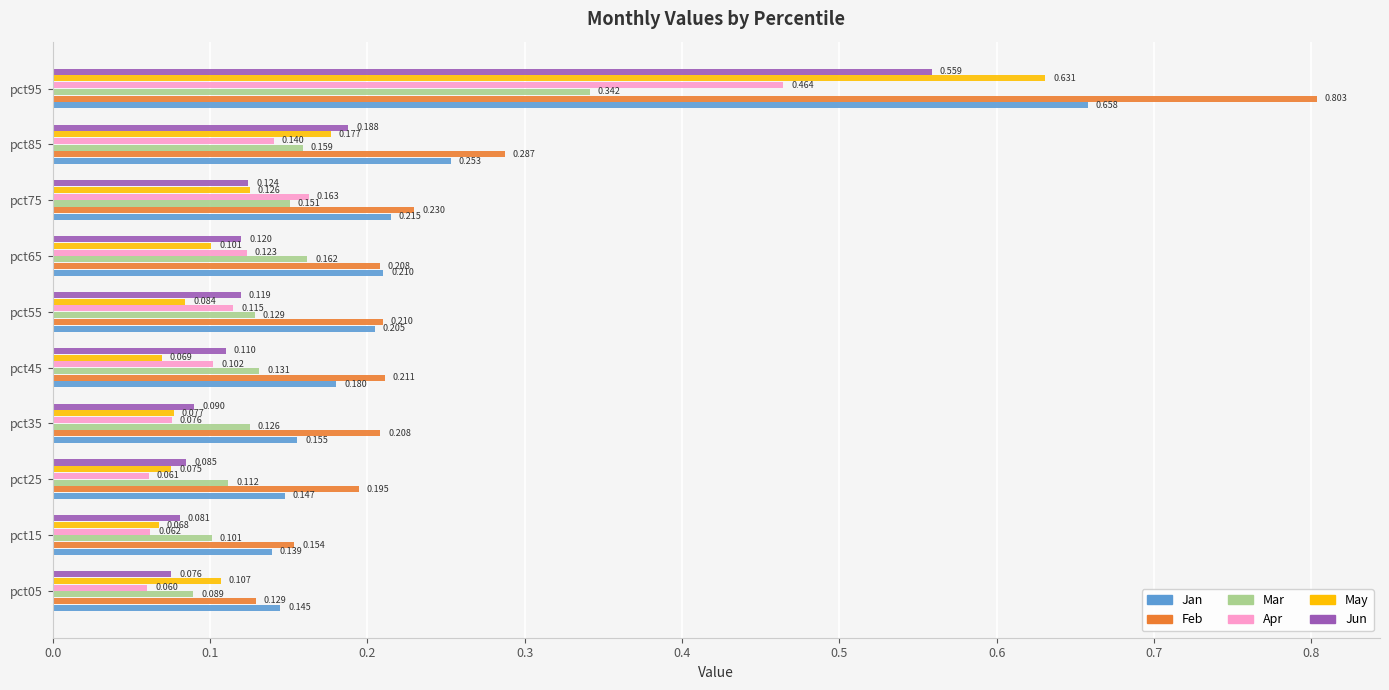

List the series in order of their peak value, highest first.

Feb, Jan, May, Jun, Apr, Mar